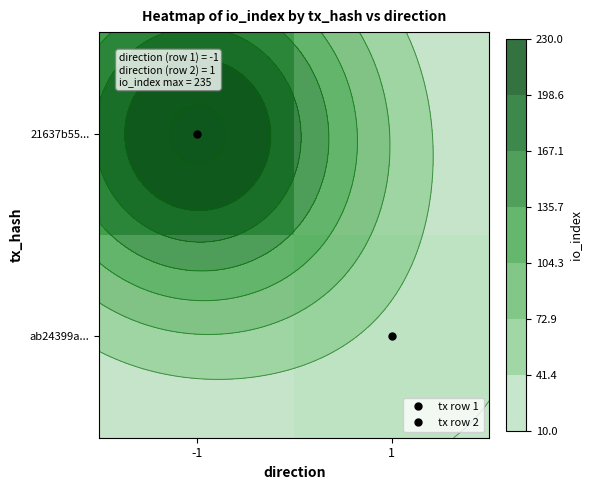

Which category has the lowest value in the 21637b55... series?

-1